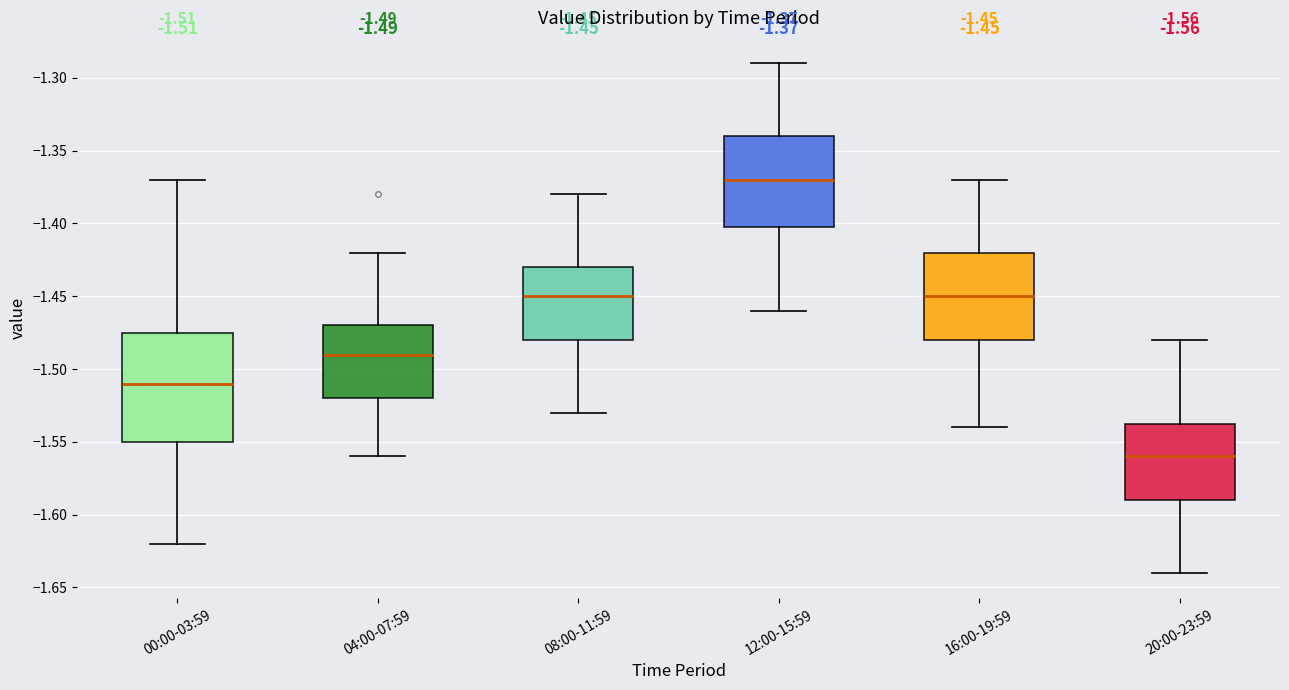

Which box is the tallest, from its lower edge to its upper edge?

00:00-03:59